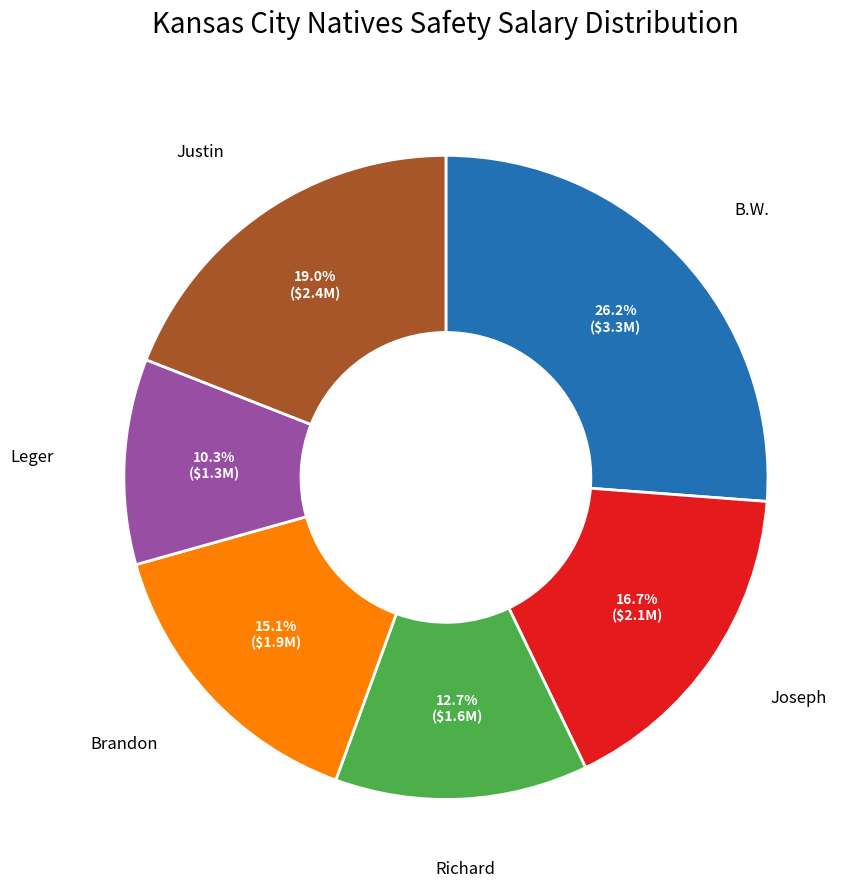

Is there a majority slice in this chart?

No